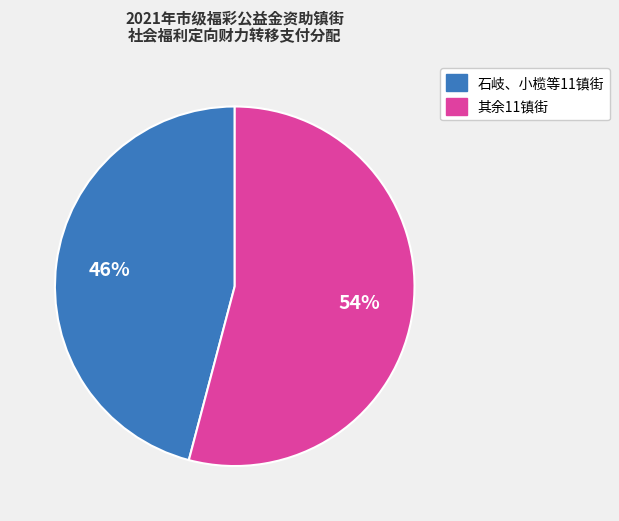

Does any single category account for the majority?

Yes